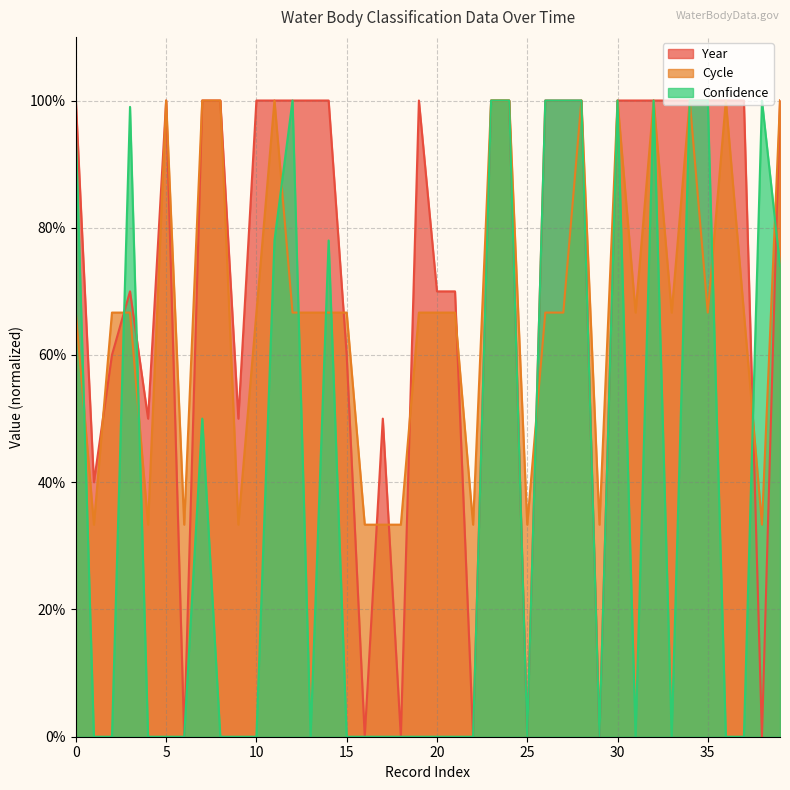

What are all the series names shown in the legend?

Year, Cycle, Confidence